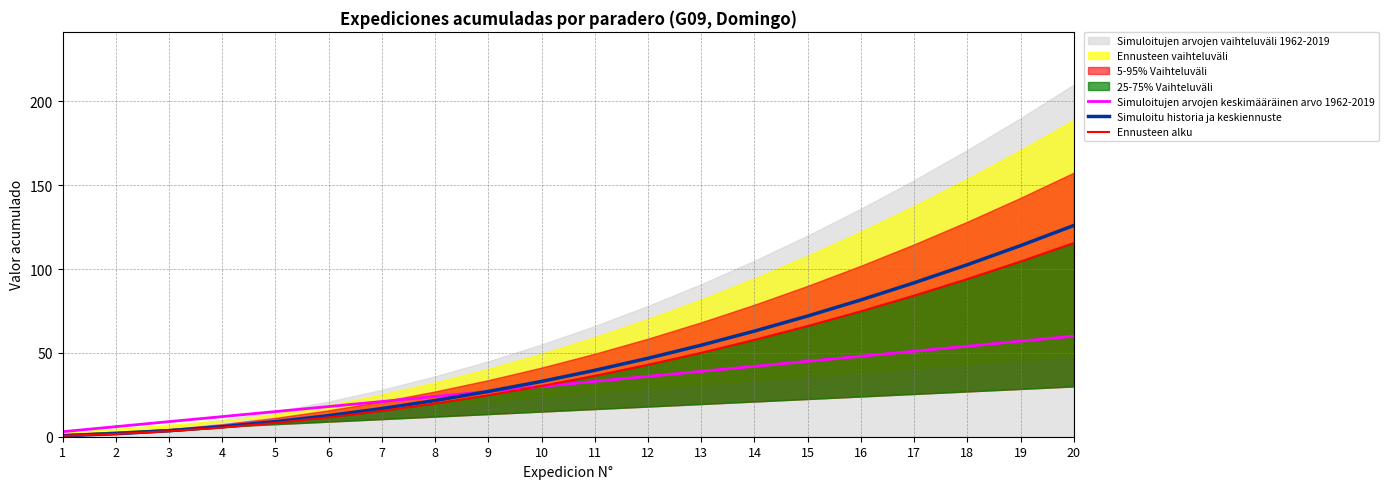

What is the maximum value shown in the chart?

126.0